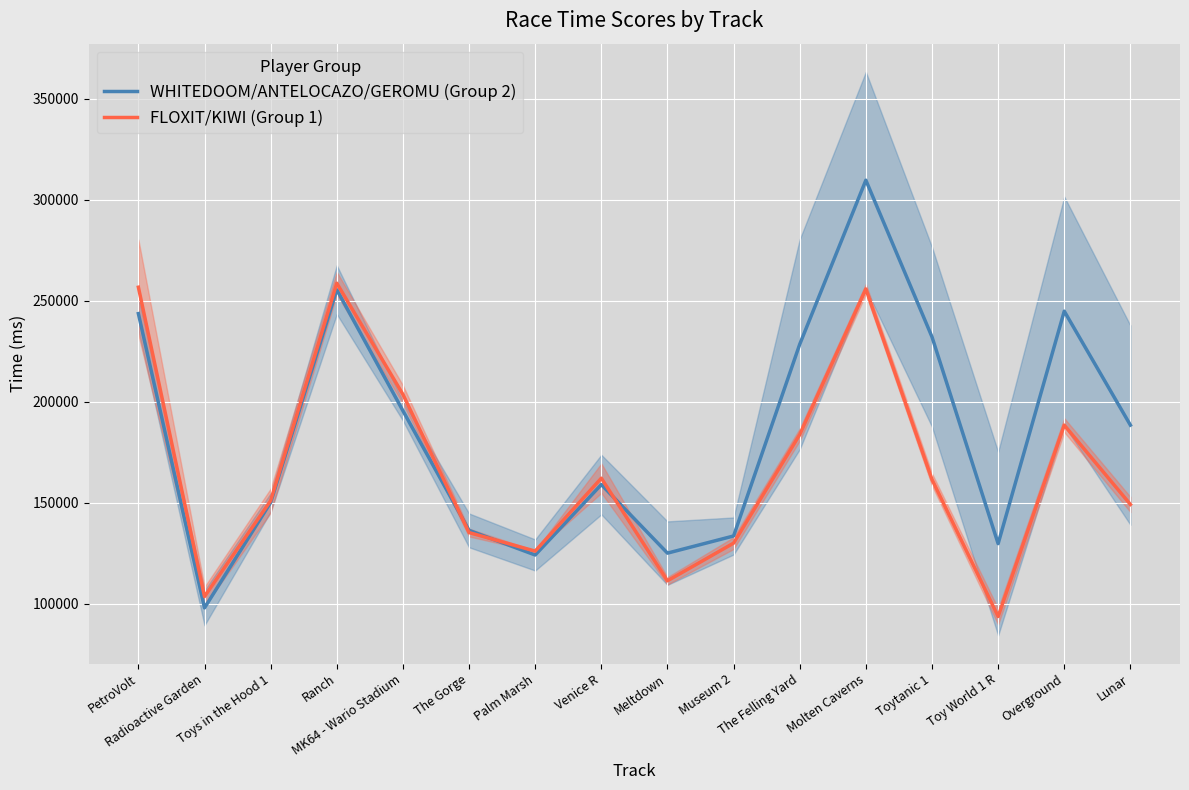

At which category is the sum across all series the highest?

Molten Caverns